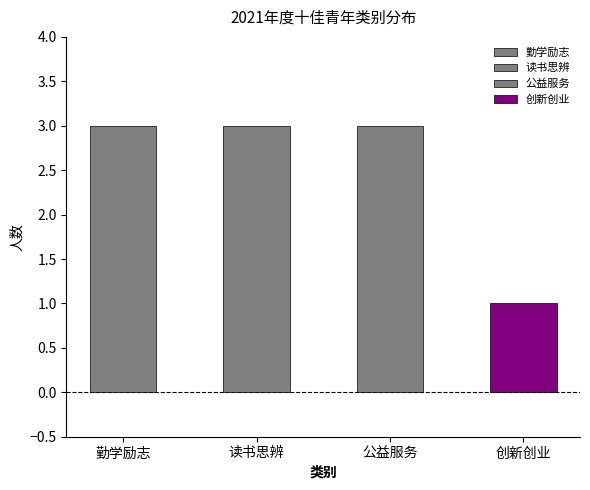

Count the values in the range 3 to 4.

3